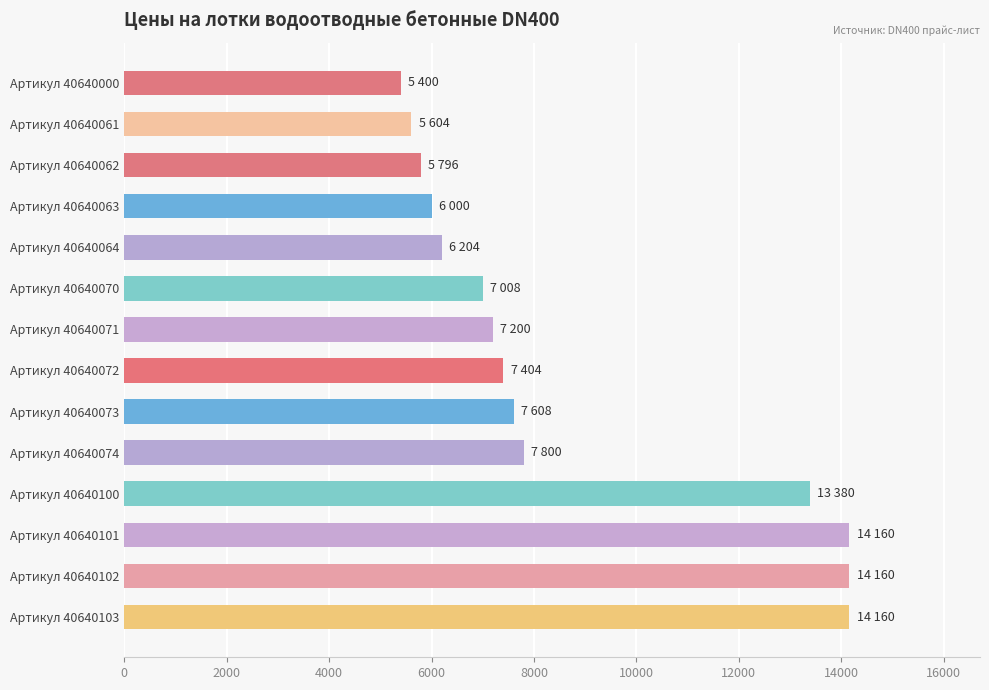

What is the value of the 12th bar from the top?

14160